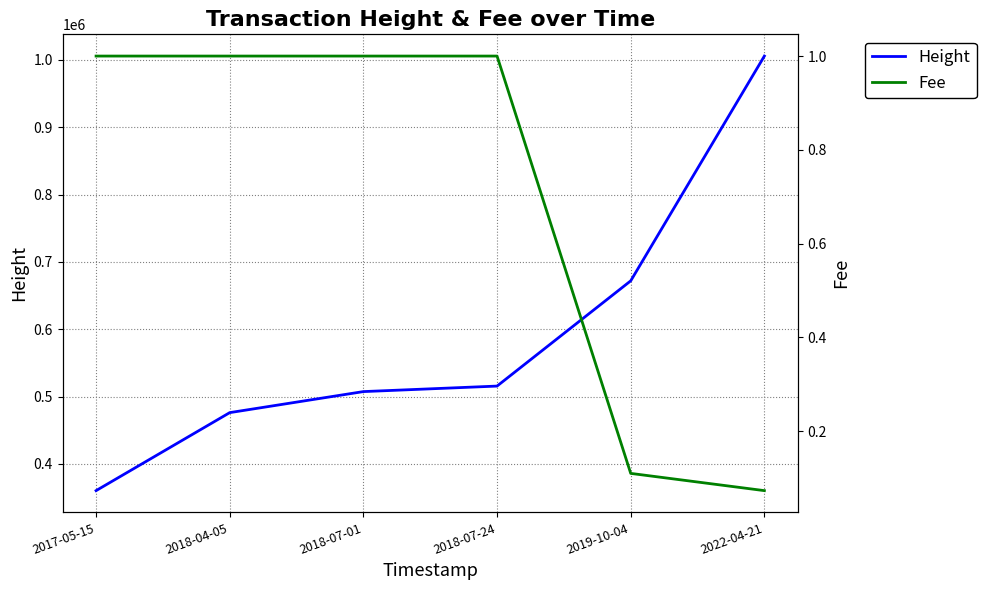

Which series has the largest range (max minus min)?

Height